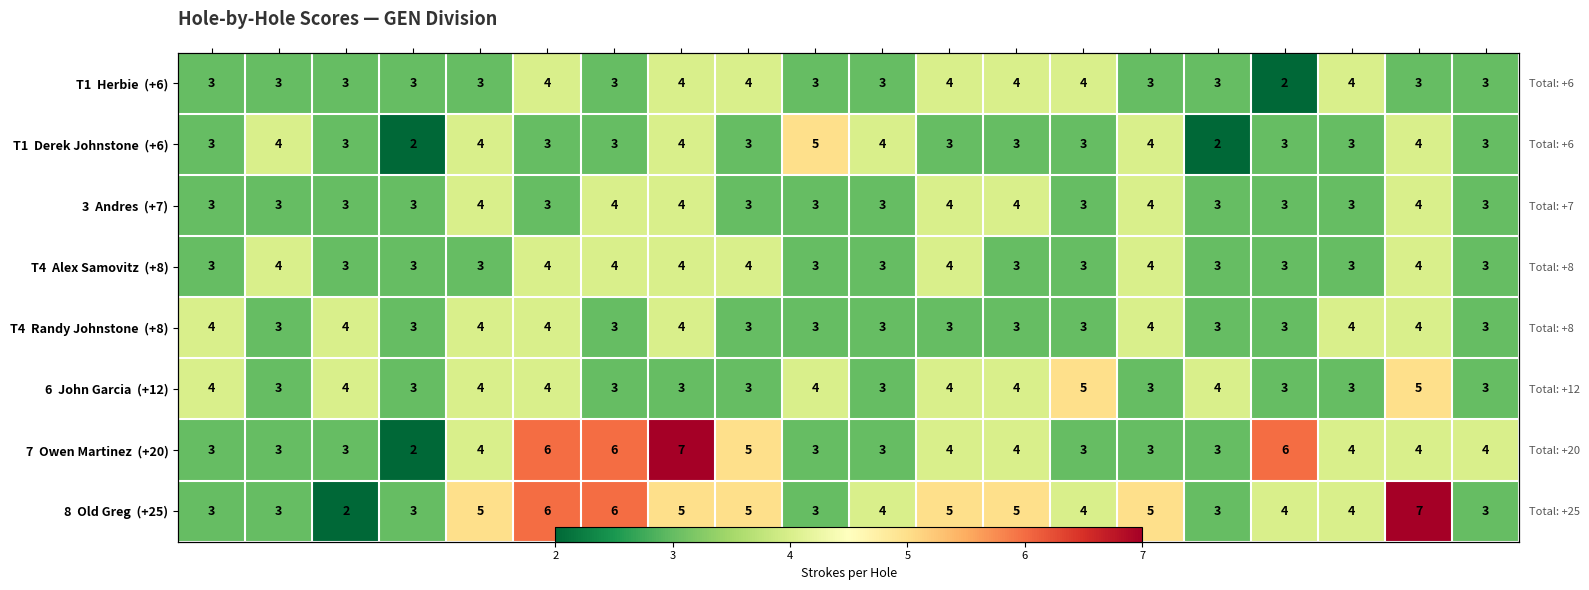

At how many categories does at least one series exceed 3?

19